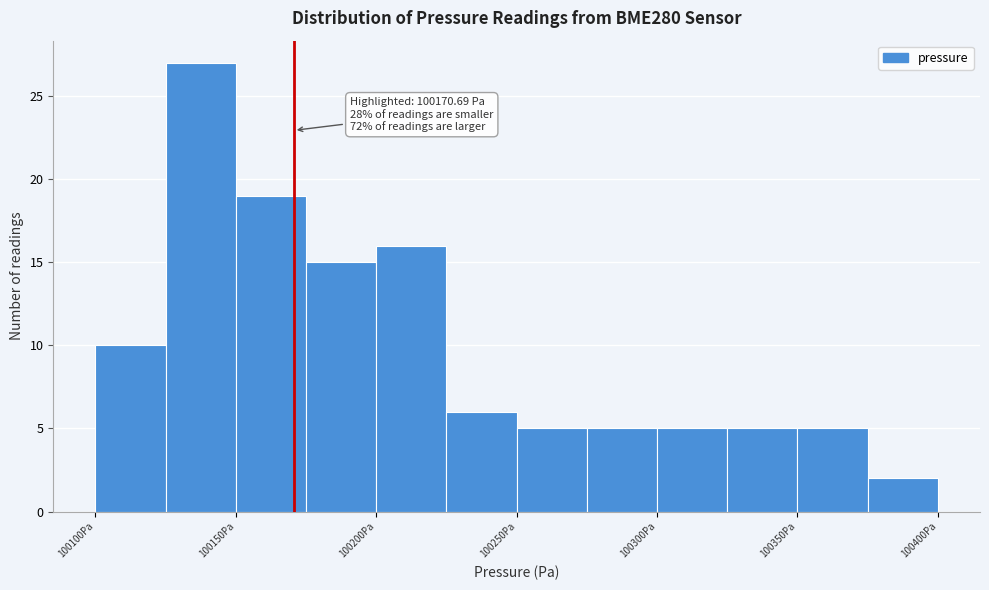

Over which range of the x-axis is the bar tallest?

100125 to 100150